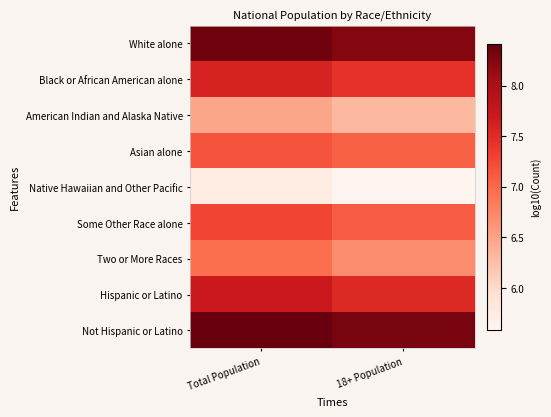

What is the difference between the highest and lowest values at Total Population?

2.7